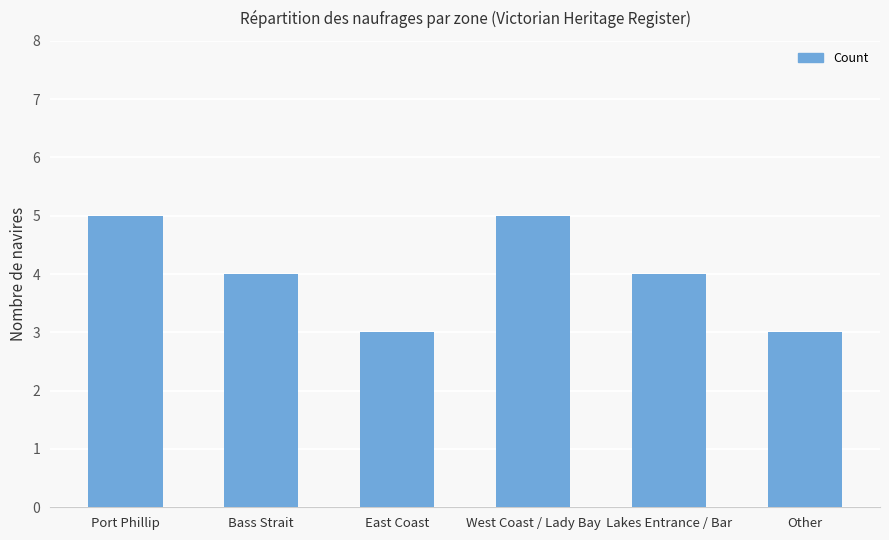

What is the greatest value displayed?

5